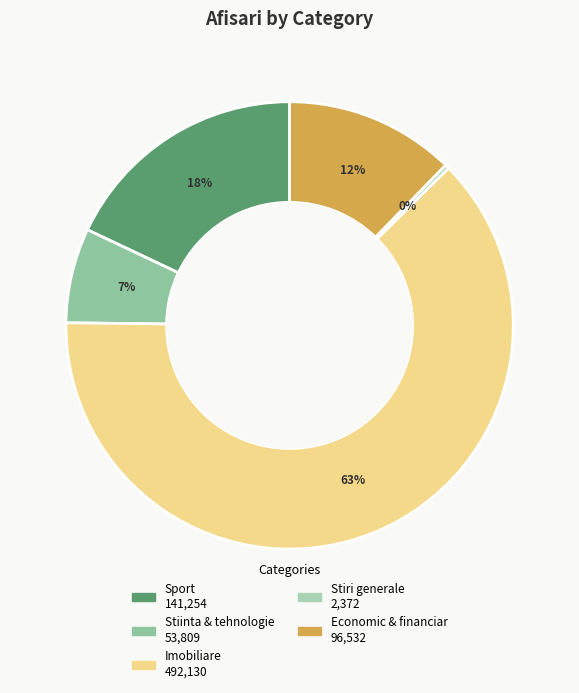

Rank the categories by value from highest to lowest.

Imobiliare, Sport, Economic & financiar, Stiinta & tehnologie, Stiri generale